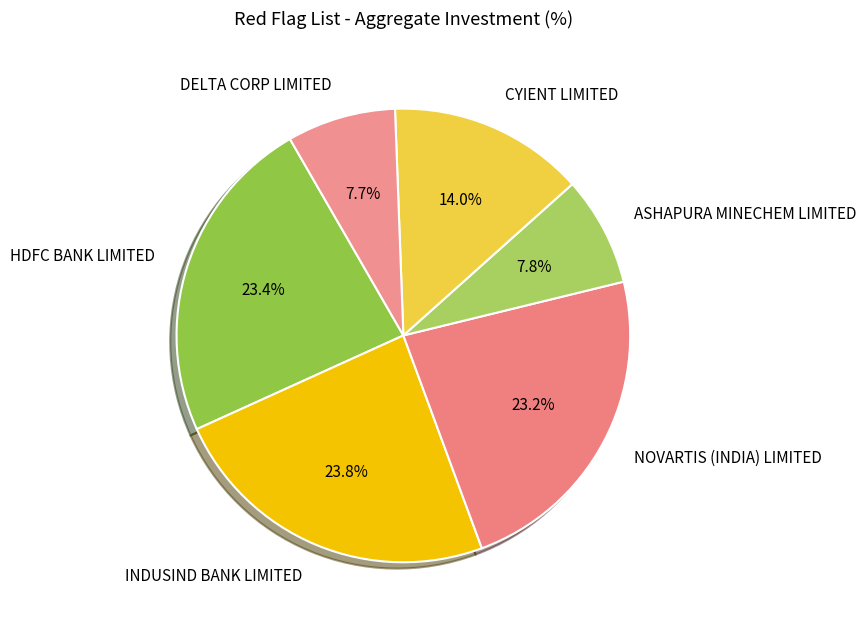

Count the number of slices in the pie.

6